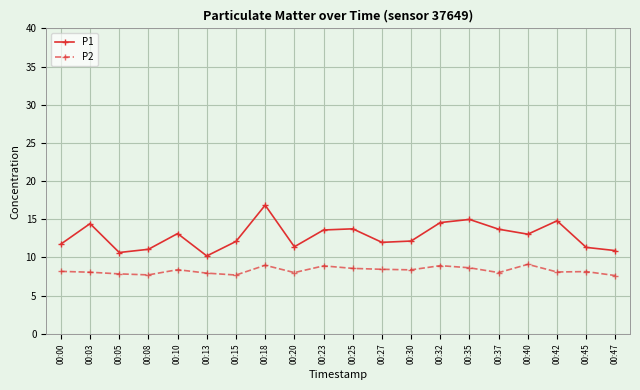

How many data points does each series have?

20